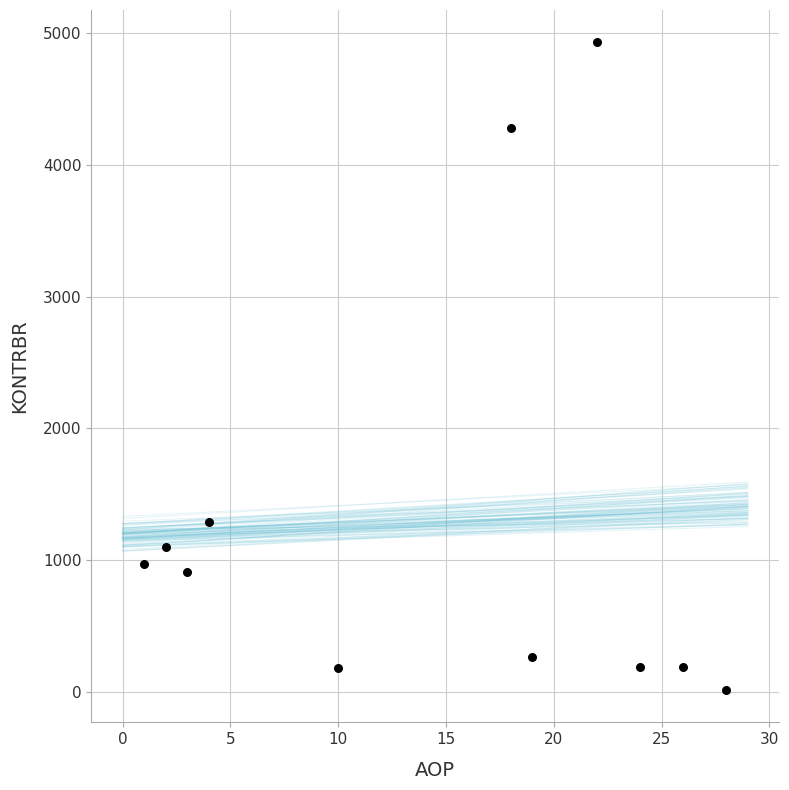

What Y value in the scatter plot is closest to 2471?

1288.3